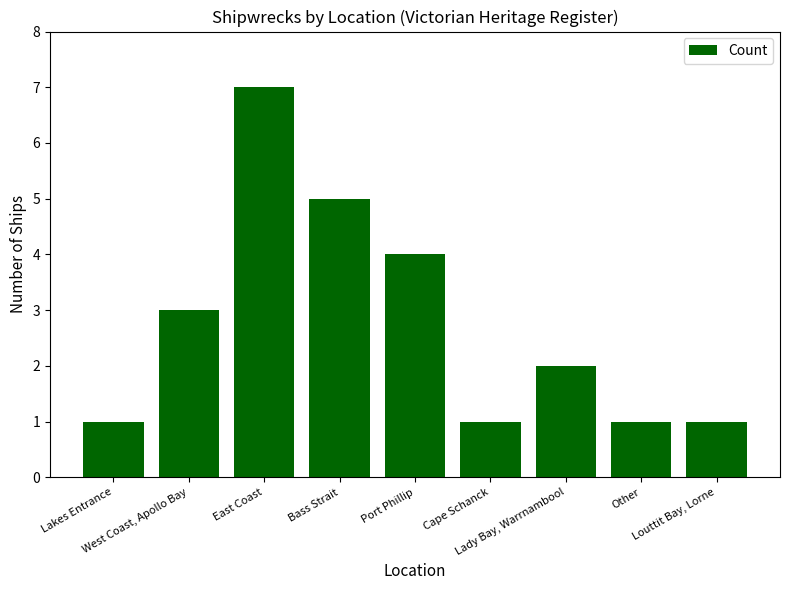

At which label does the data first exceed 2?

West Coast, Apollo Bay